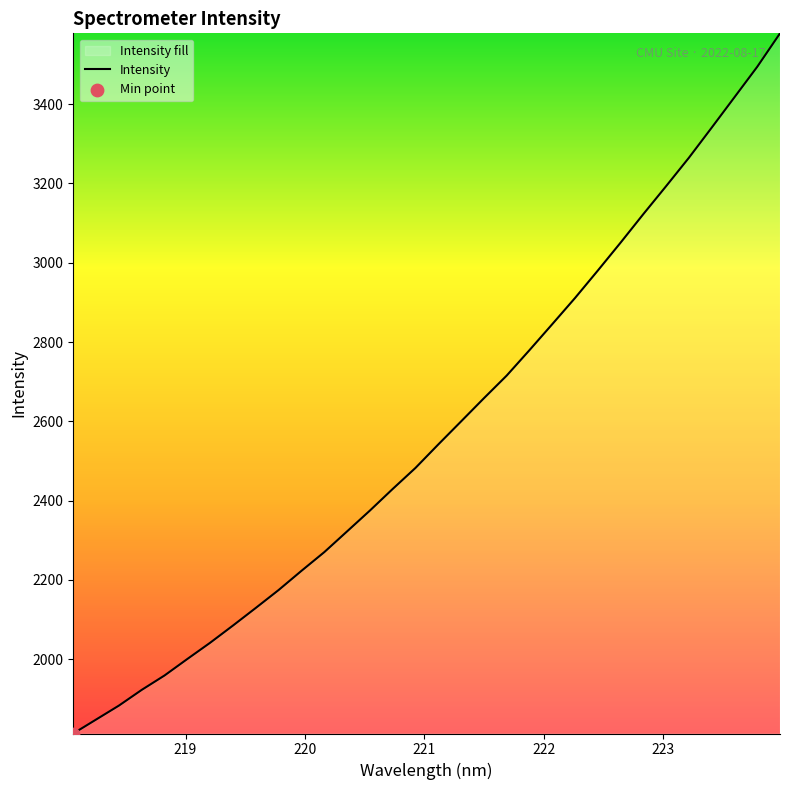

What is the maximum value shown in the chart?

3578.7